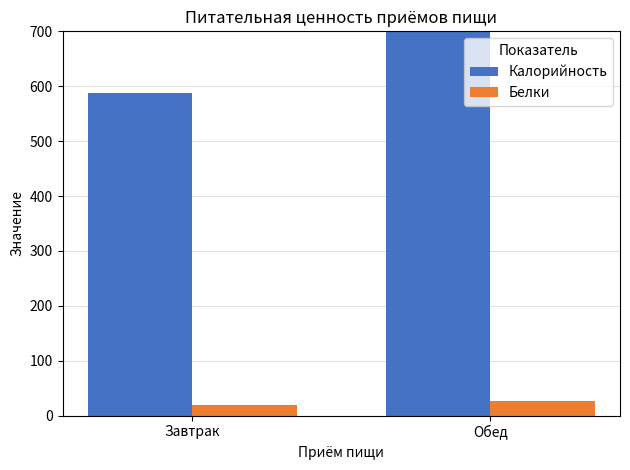

Which series changed the most between Завтрак and Обед?

Калорийность